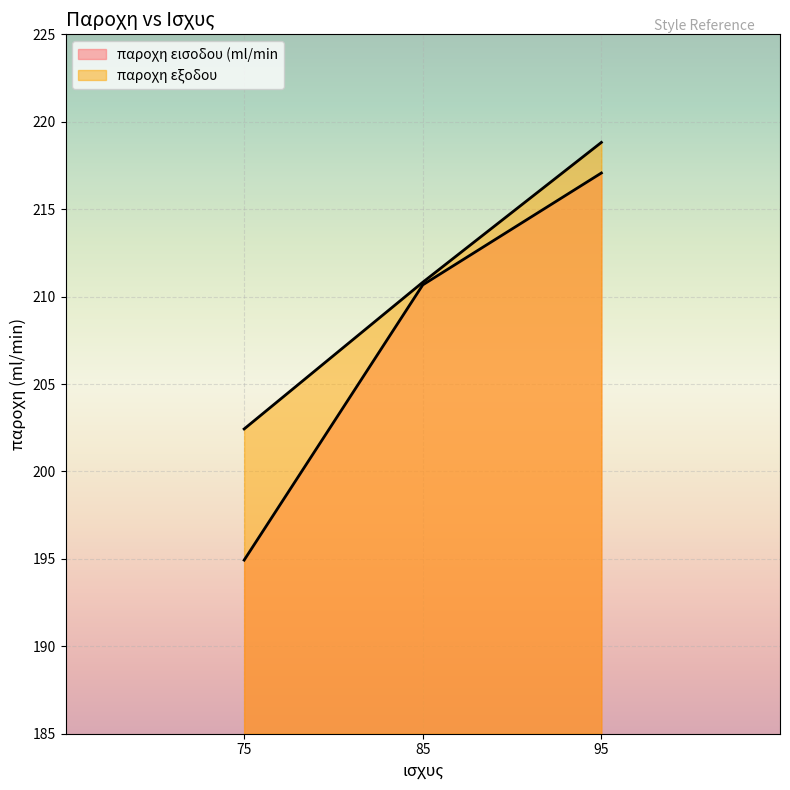

Where is παροχη εξοδου nearest to the value 210?

85